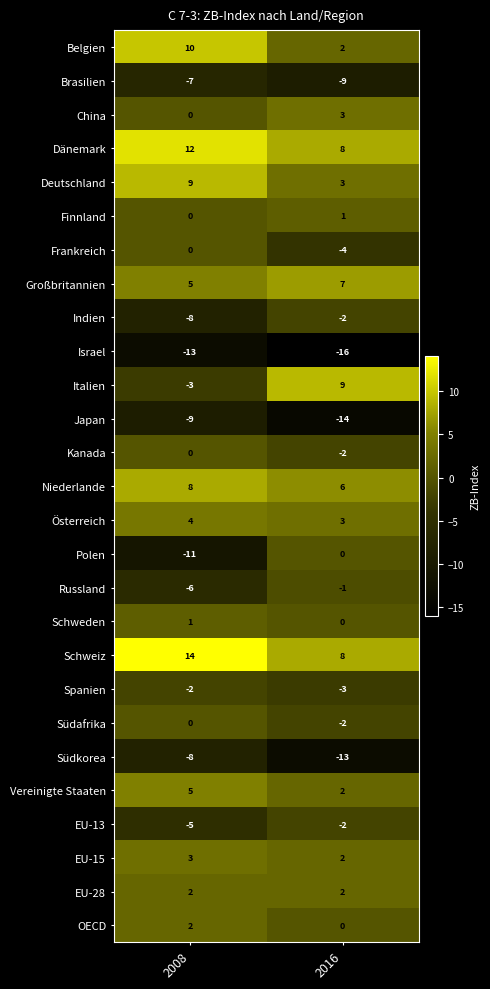

What is the spread (max minus min) of values at 2016?

25